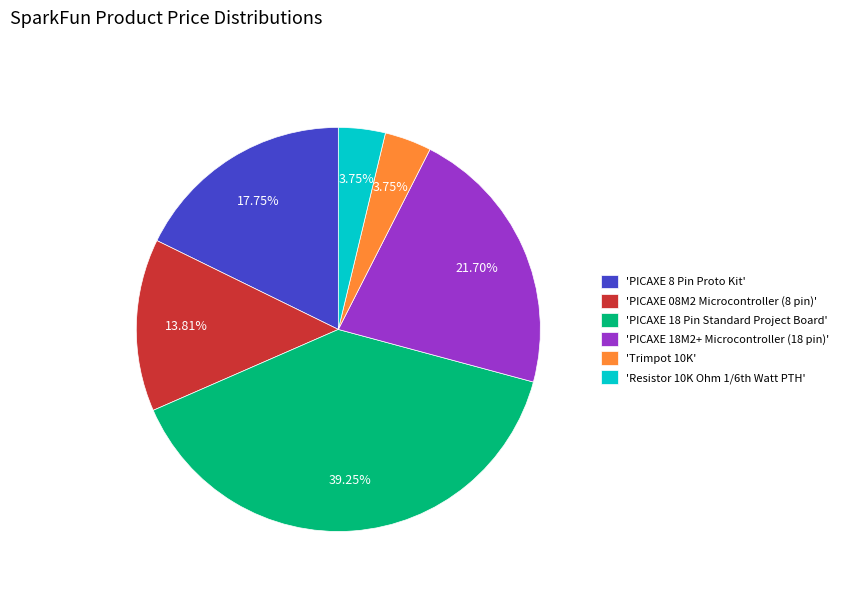

Which has a higher value, 'PICAXE 18M2+ Microcontroller (18 pin)' or 'PICAXE 18 Pin Standard Project Board'?

'PICAXE 18 Pin Standard Project Board'